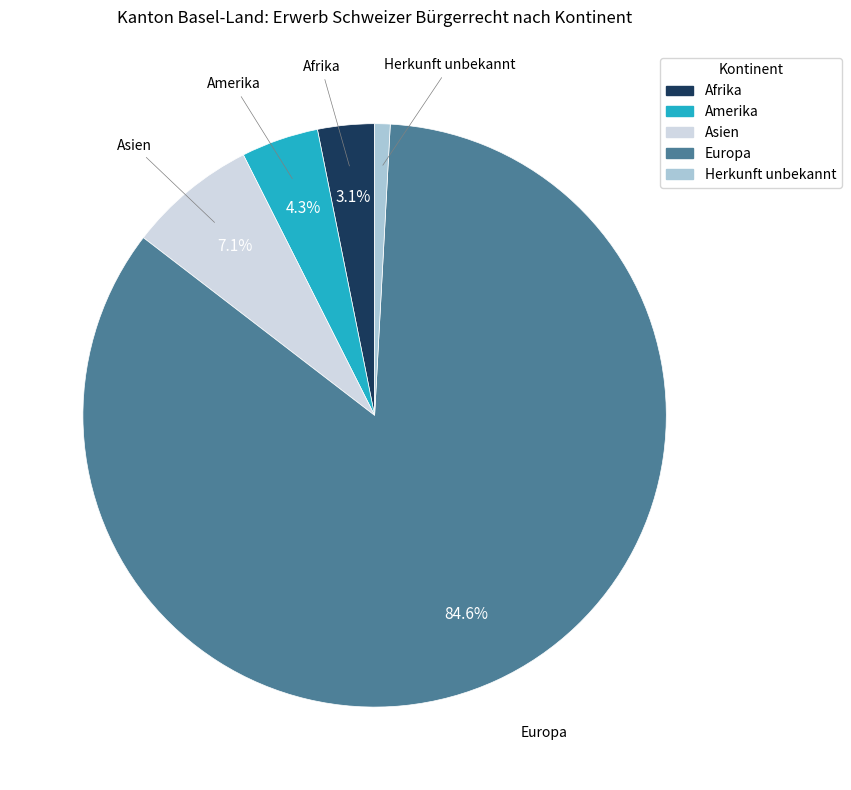

How many segments does this pie chart have?

5